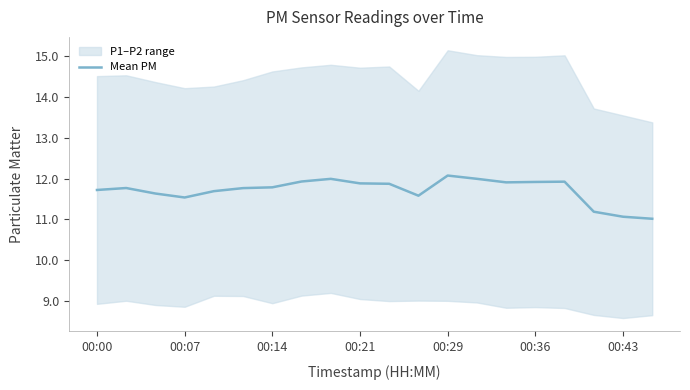

Is it true that Mean PM equals 17.4 at 00:21?

False